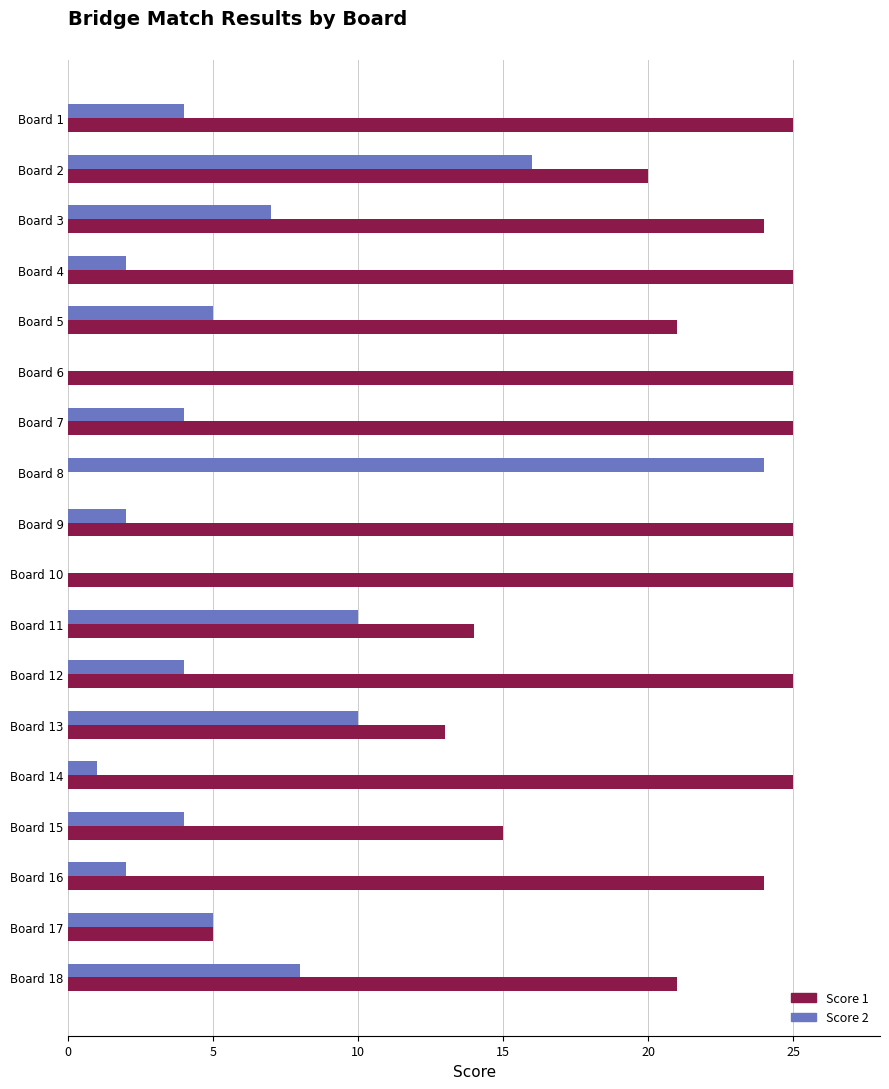

The value of Score 2 at Board 13 is 10. True or false?

True